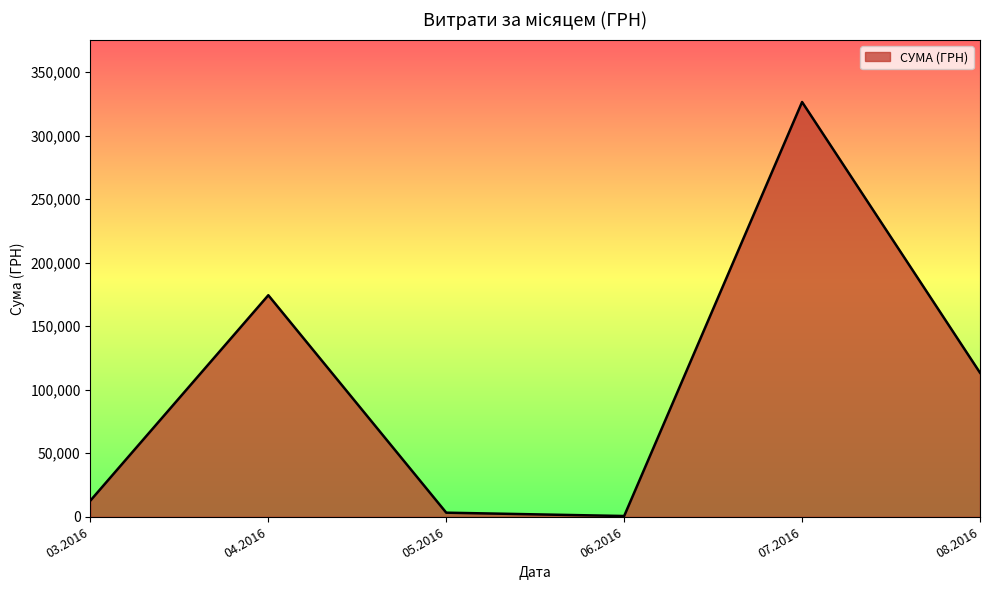

How many series are shown in this chart?

1